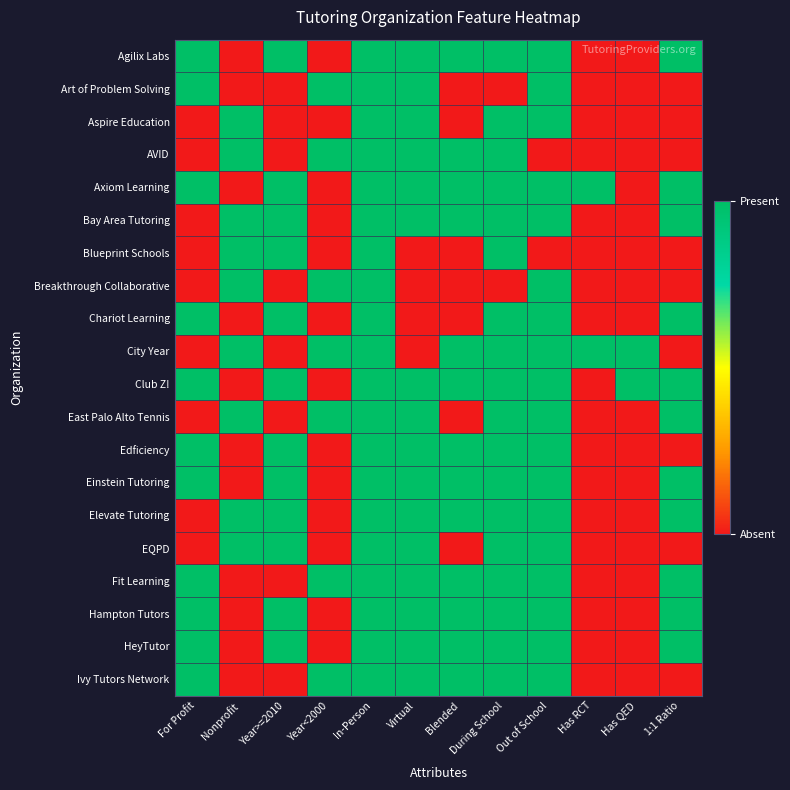

Which has a higher value, During School or Out of School?

During School